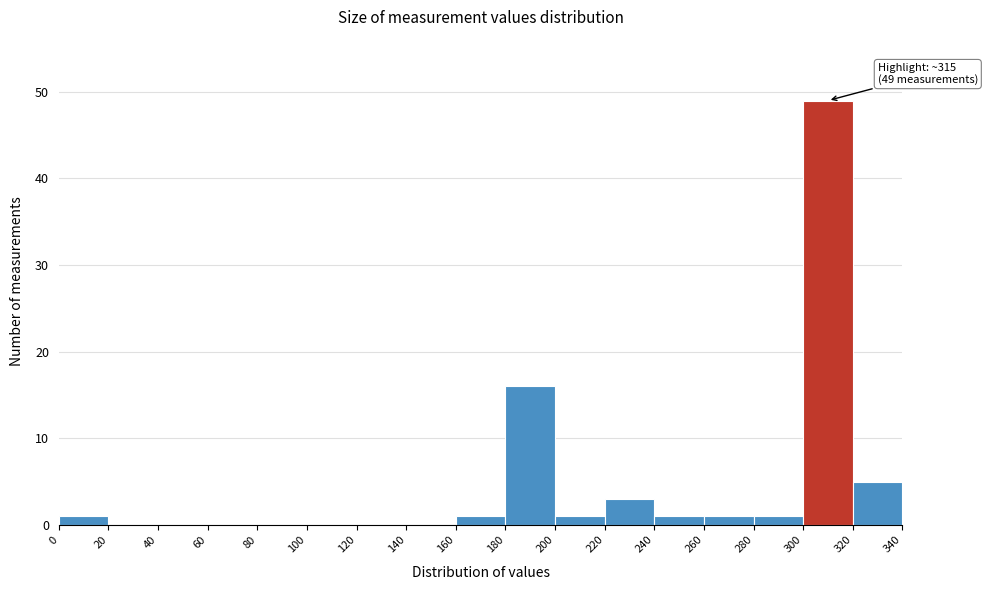

Over which range of the x-axis is the bar tallest?

300 to 320